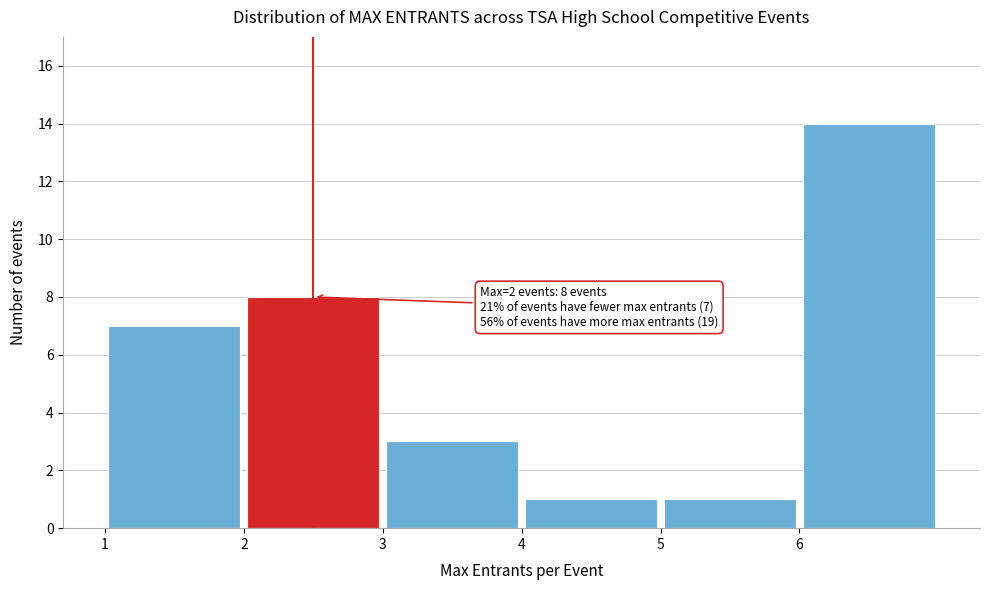

Which range on the x-axis has the tallest bar?

6 to 7